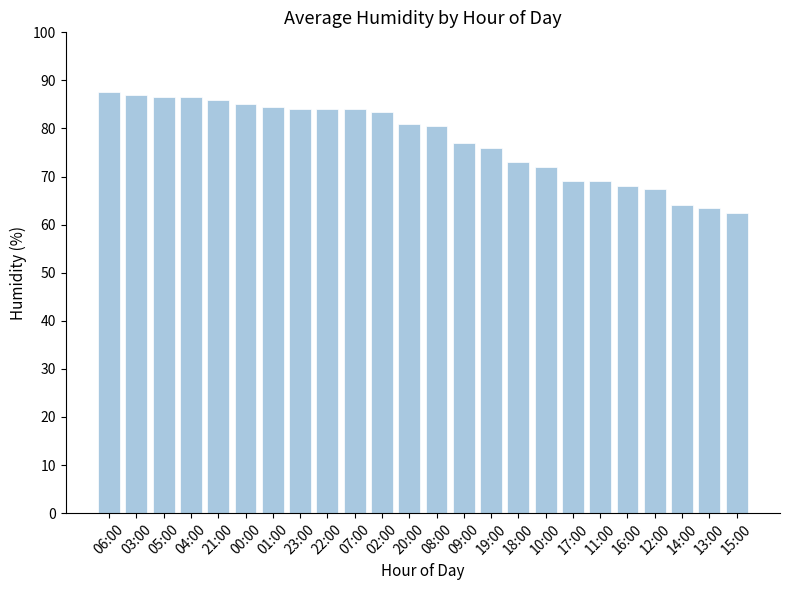

Read the value at 17:00.

69.0